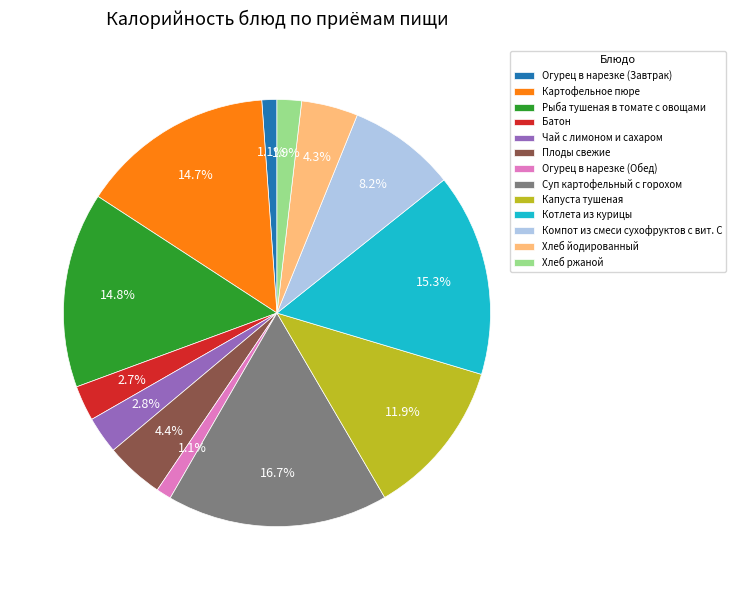

Does Рыба тушеная в томате с овощами account for over 50% of the chart?

No